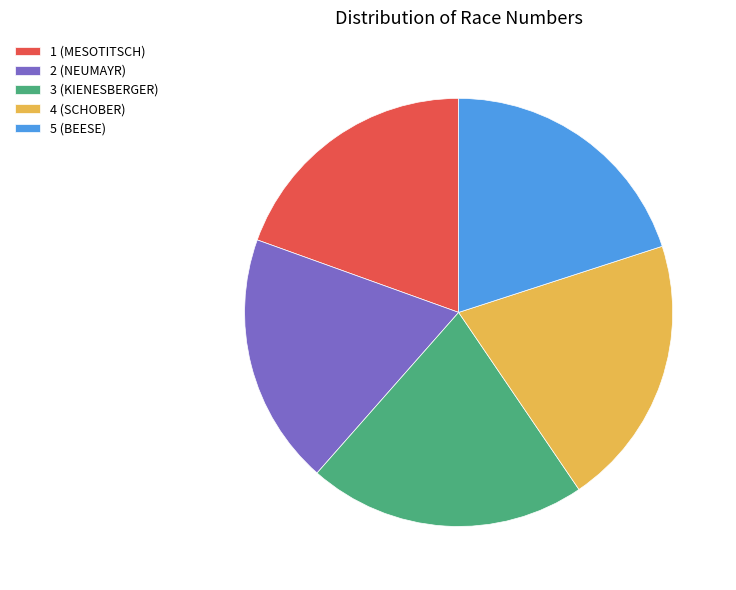

True or false: 4 (SCHOBER) accounts for 20% of the total.

True